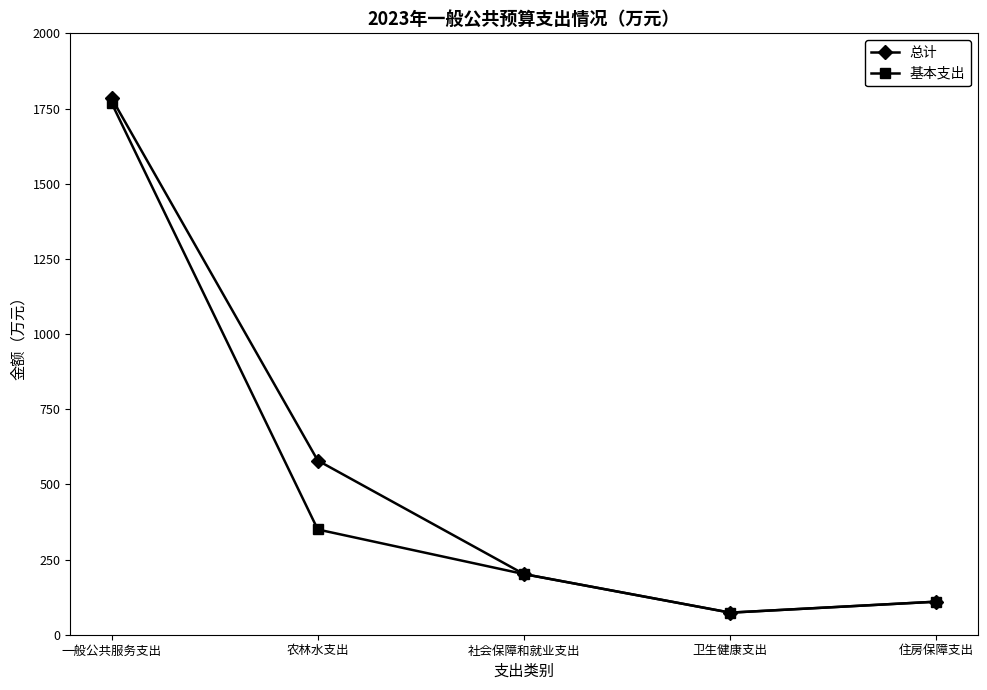

What is the sum of the 总计 values at 住房保障支出 and 农林水支出?

689.3